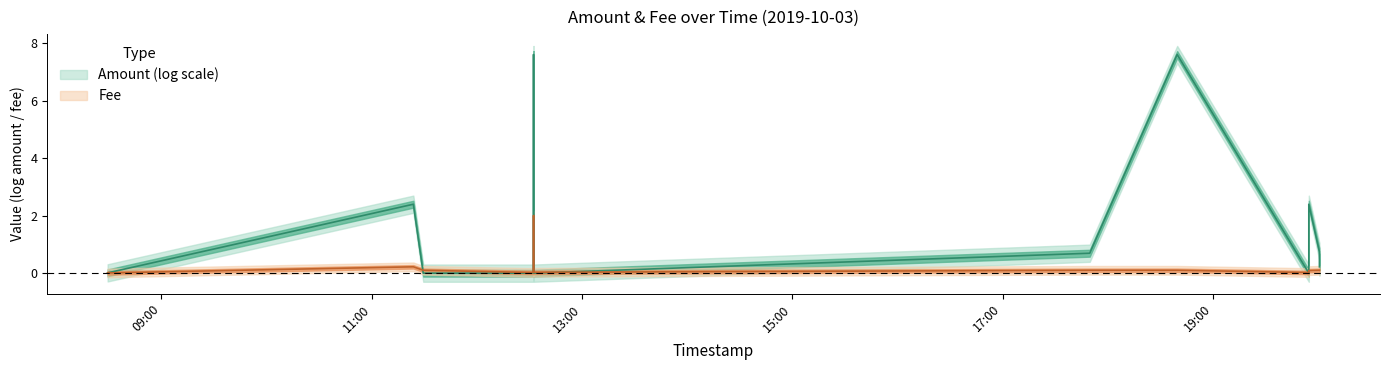

The value at 6 is 0.0. True or false?

False